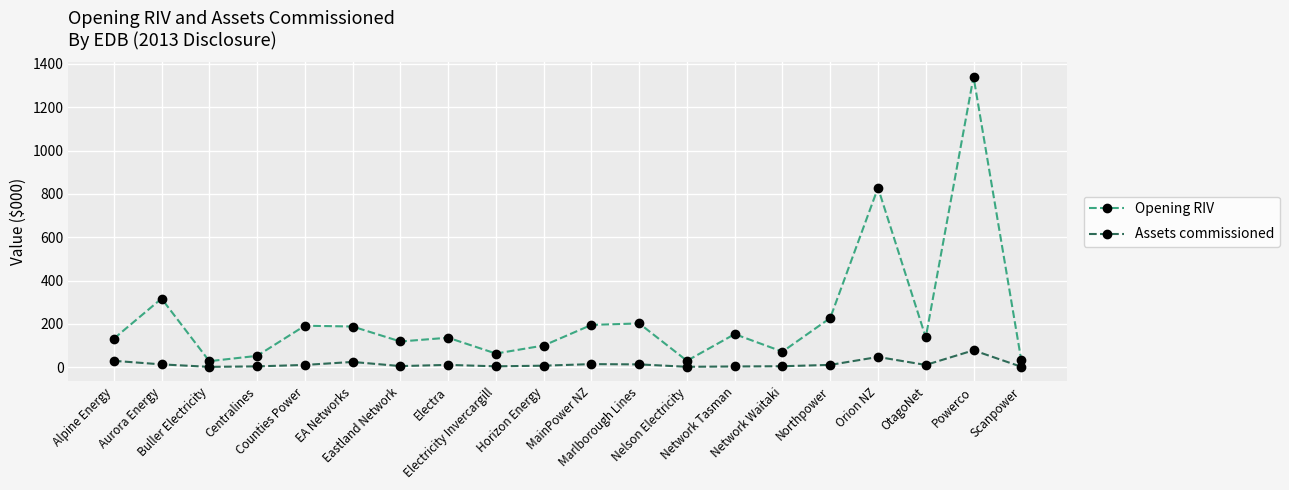

True or false: Assets commissioned and Opening RIV intersect in this chart.

False